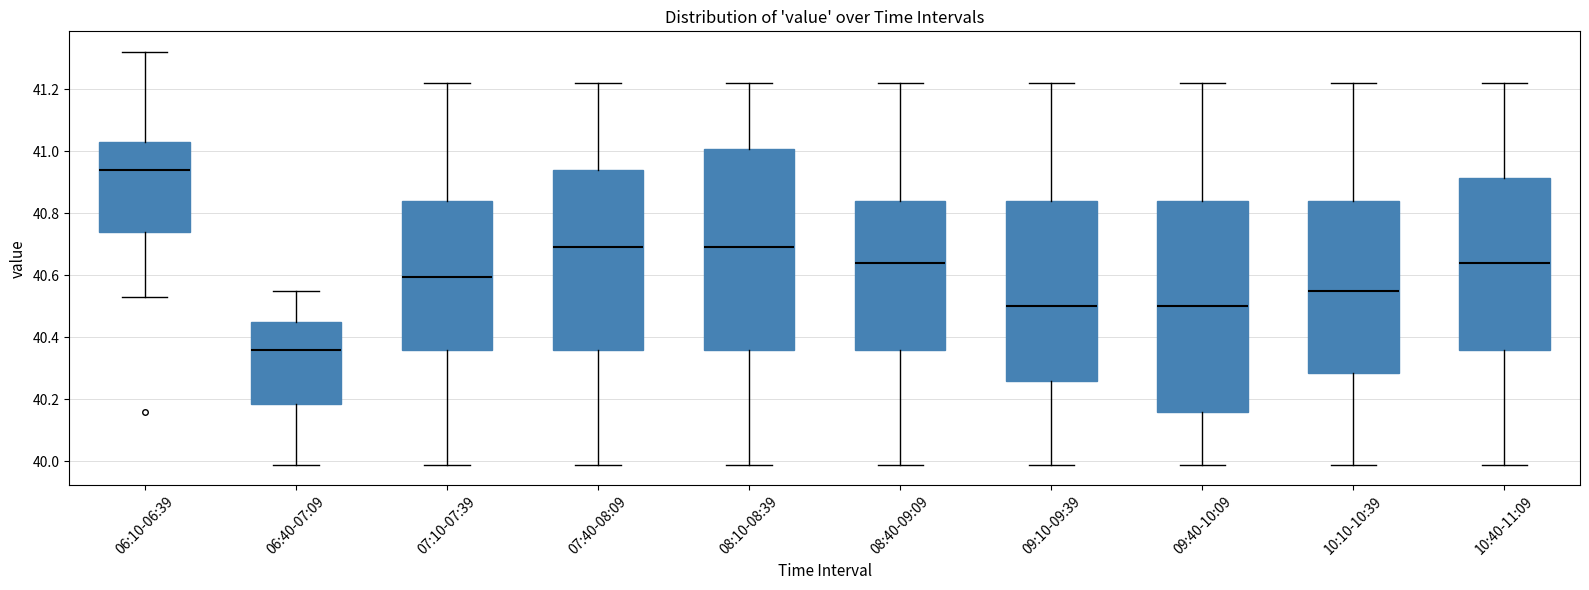

Reading left to right, transcribe this box plot: for each box, give where its median line is, the range the box spans, and where its two whiskers end, as read against the y-axis. The values are not printed on the chart, so give them approximately, as read against the axis.

06:10-06:39: median 40.94, box 40.74 to 41.04, whiskers 40.54 to 41.32
06:40-07:09: median 40.36, box 40.18 to 40.46, whiskers 40.00 to 40.56
07:10-07:39: median 40.60, box 40.36 to 40.84, whiskers 40.00 to 41.22
07:40-08:09: median 40.70, box 40.36 to 40.94, whiskers 40.00 to 41.22
08:10-08:39: median 40.70, box 40.36 to 41.00, whiskers 40.00 to 41.22
08:40-09:09: median 40.64, box 40.36 to 40.84, whiskers 40.00 to 41.22
09:10-09:39: median 40.50, box 40.26 to 40.84, whiskers 40.00 to 41.22
09:40-10:09: median 40.50, box 40.16 to 40.84, whiskers 40.00 to 41.22
10:10-10:39: median 40.56, box 40.28 to 40.84, whiskers 40.00 to 41.22
10:40-11:09: median 40.64, box 40.36 to 40.92, whiskers 40.00 to 41.22